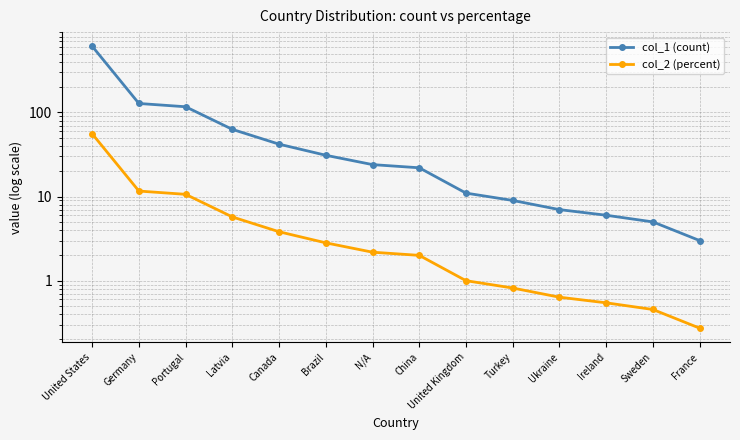

The col_1 (count) series shows 128.0 at Germany. True or false?

True